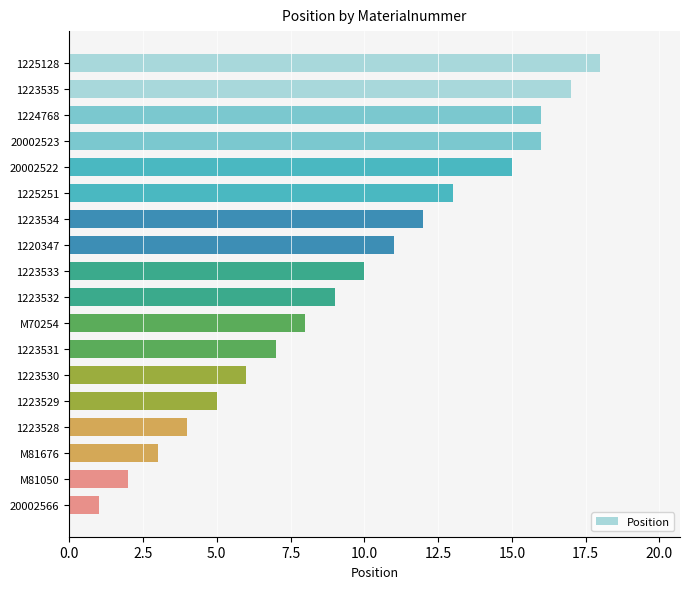

What position from the bottom is M81676?

3